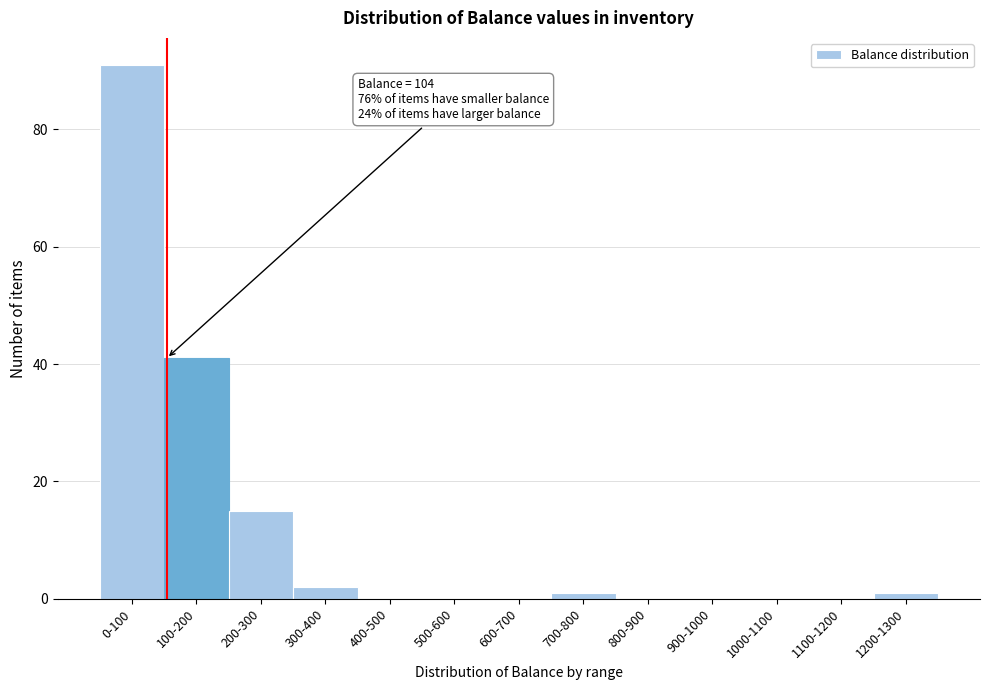

Reading left to right, what are all the values shown in this chart?

0-100=91	100-200=41	200-300=15	300-400=2	400-500=0	500-600=0	600-700=0	700-800=1	800-900=0	900-1000=0	1000-1100=0	1100-1200=0	1200-1300=1